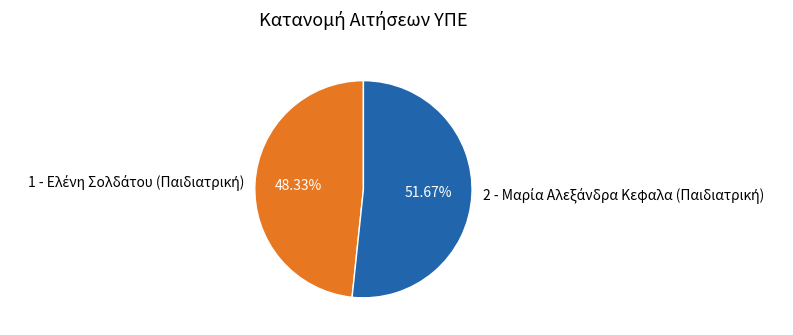

To the nearest percent, what is the difference between the largest and smallest slice percentages?

3%